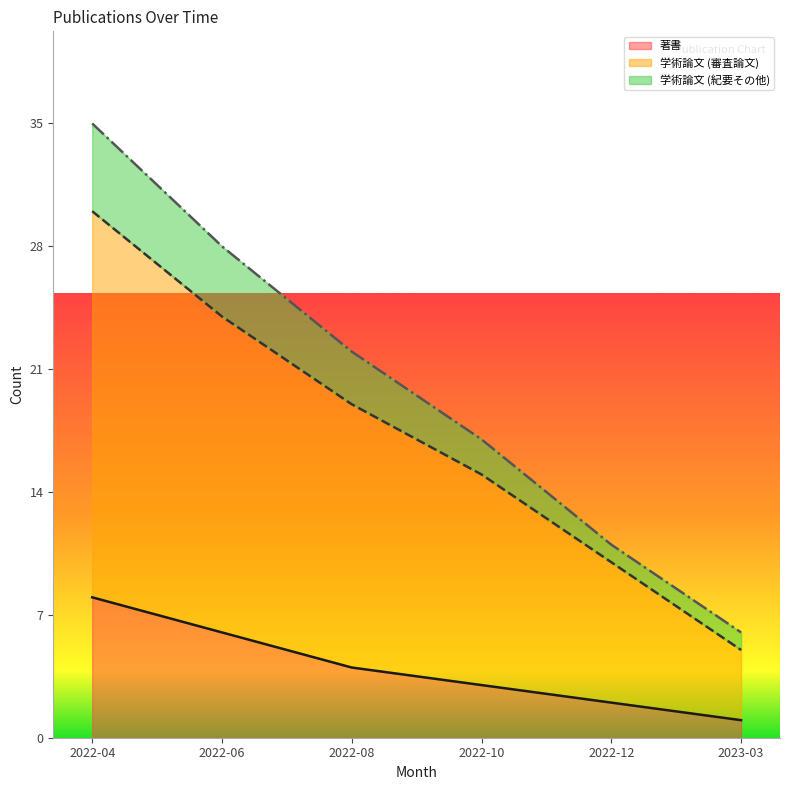

True or false: 学術論文 (審査論文) and 学術論文 (紀要その他) cross at least once.

False